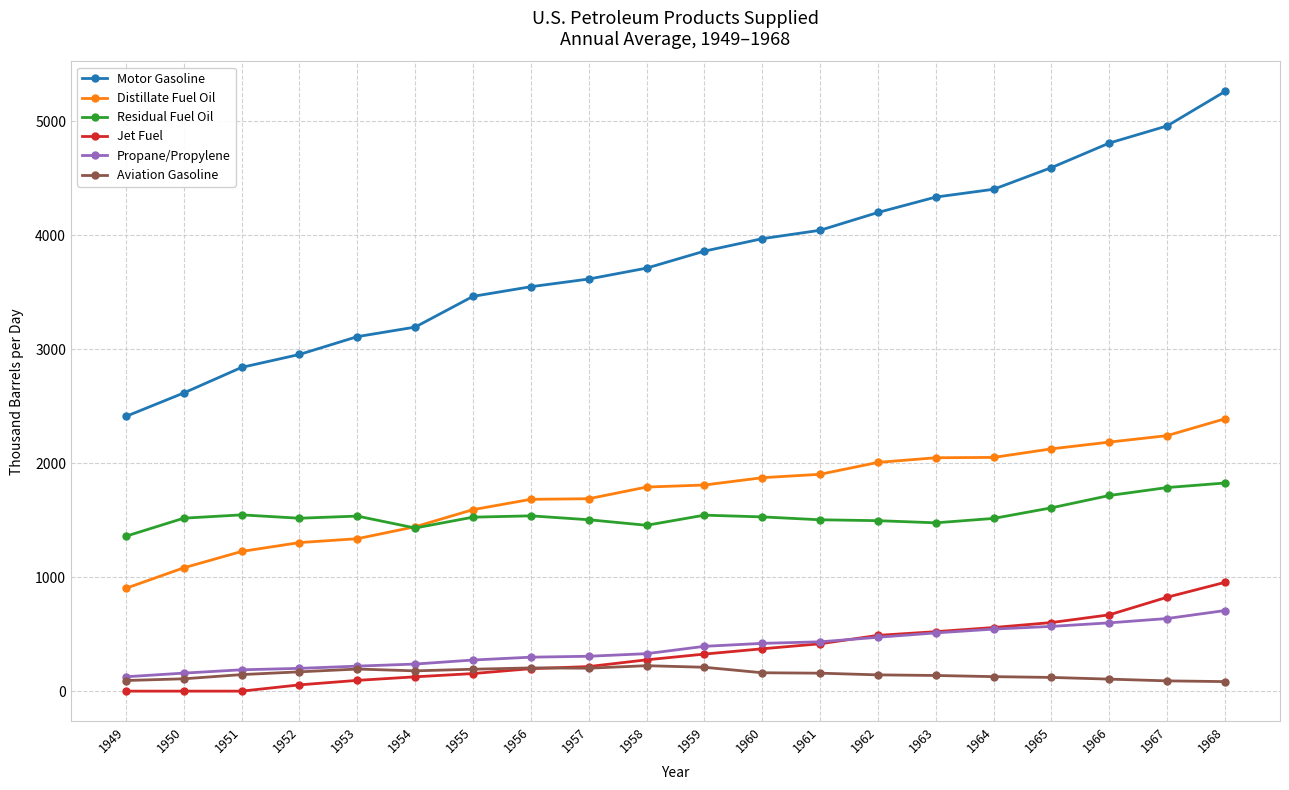

What is the sum of the Motor Gasoline values at 1958 and 1961?

7753.6